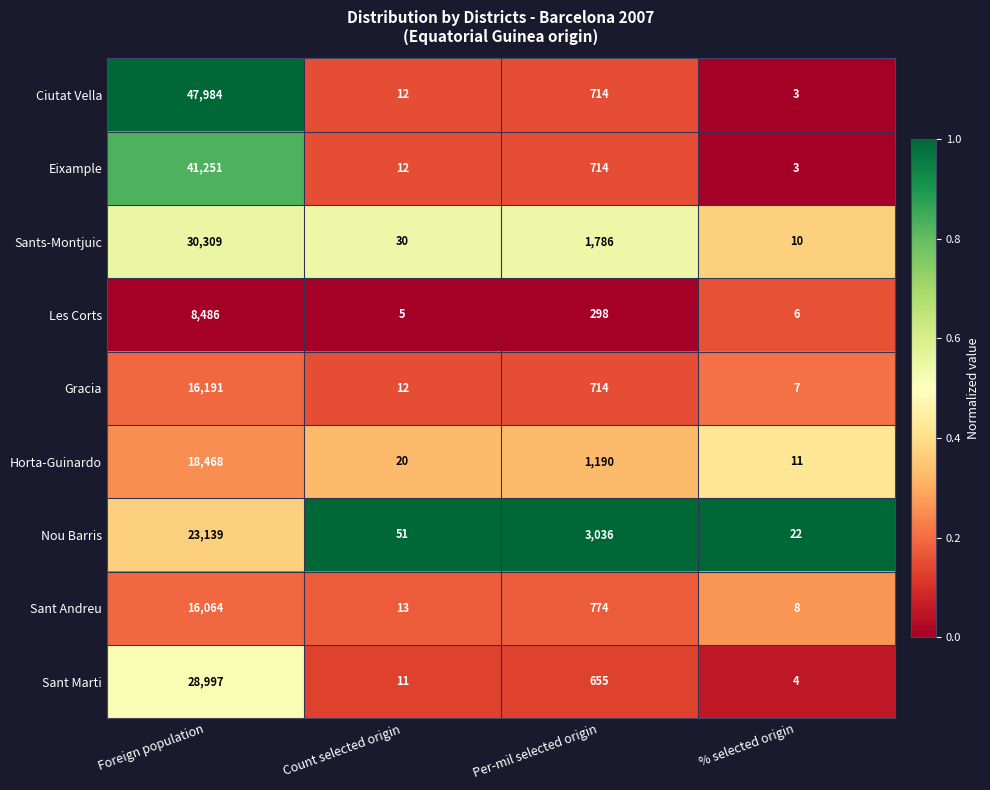

Count the number of data series in this chart.

9